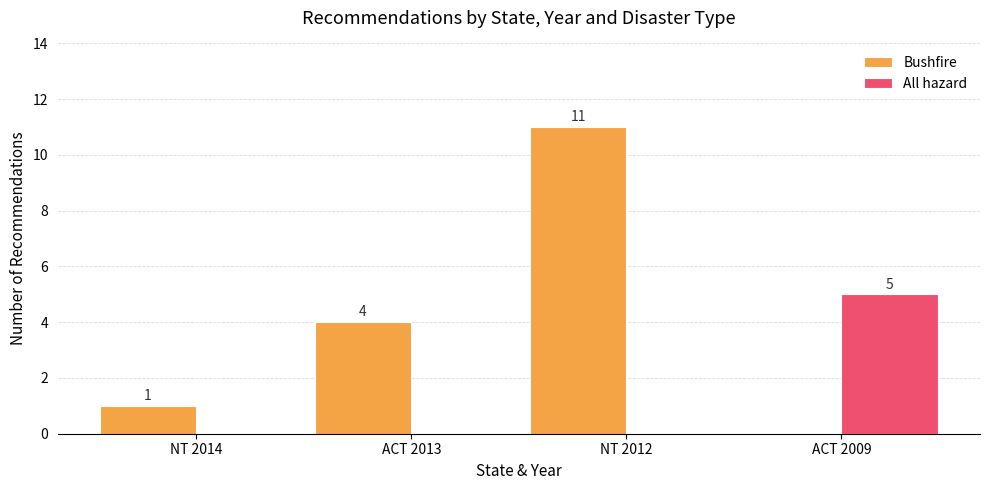

Are the bars horizontal?

No